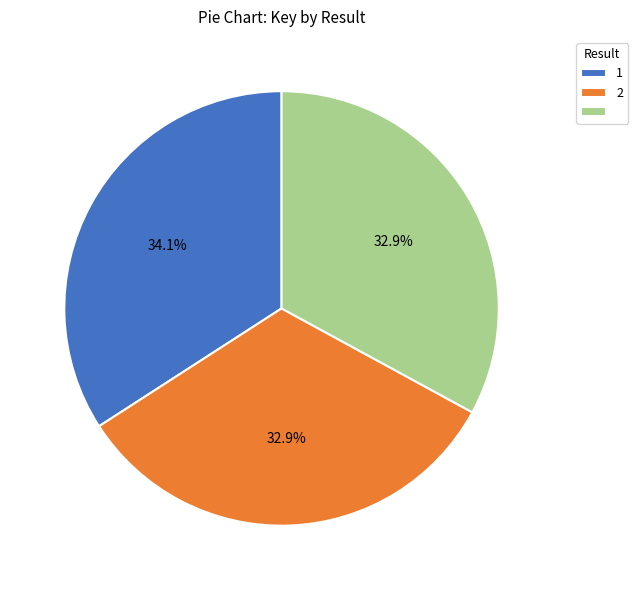

Is there any slice that represents more than half of the pie?

No